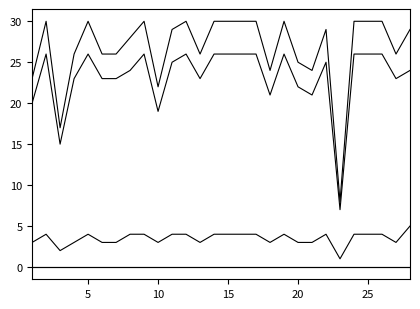

Does the chart have visible grid lines?

No